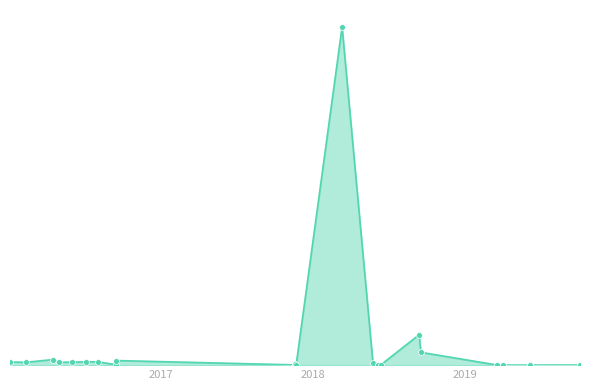

Which has a higher value, 2019-06-05 16:27:12 or 2016-07-05 16:22:42?

2016-07-05 16:22:42